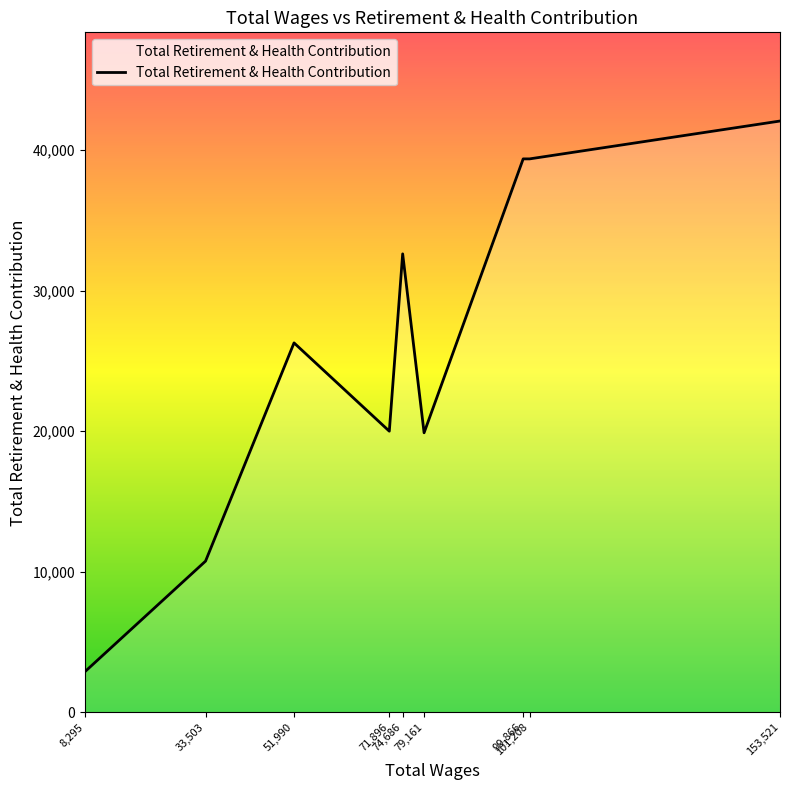

What is the smallest value displayed?

2889